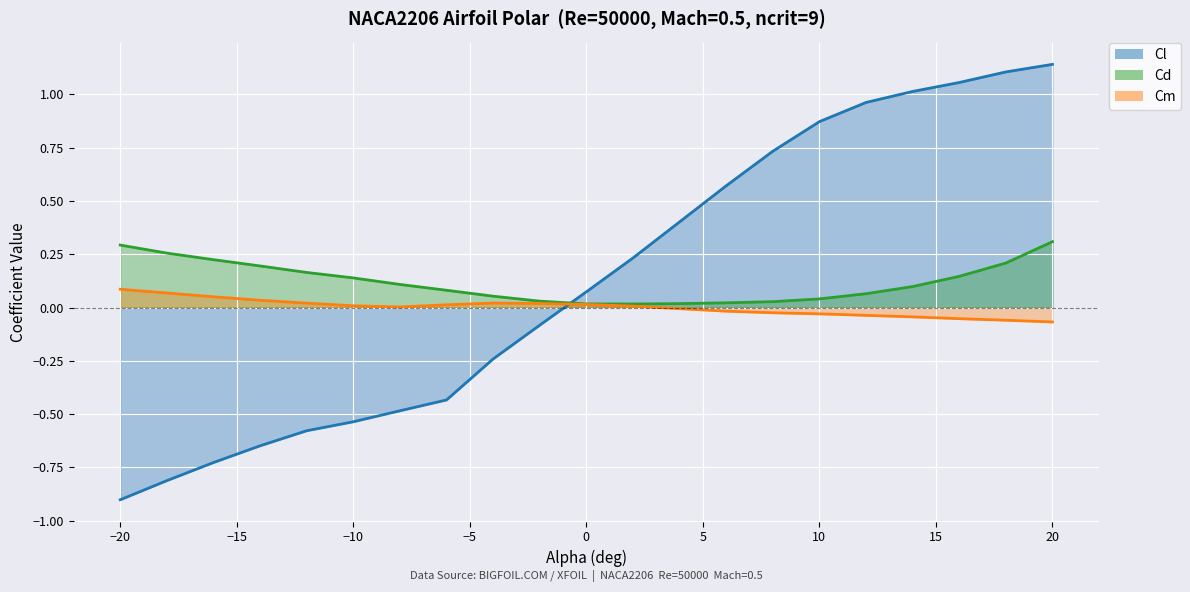

Where does the Cm series first go above 0?

−20